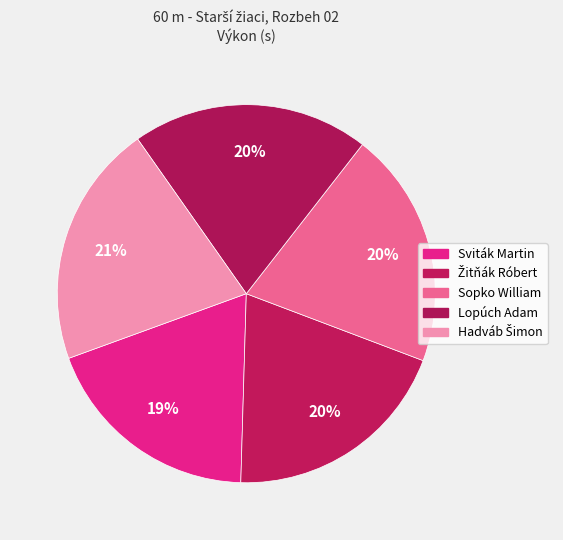

Is the sum of Hadváb Šimon and Žitňák Róbert greater than half?

No